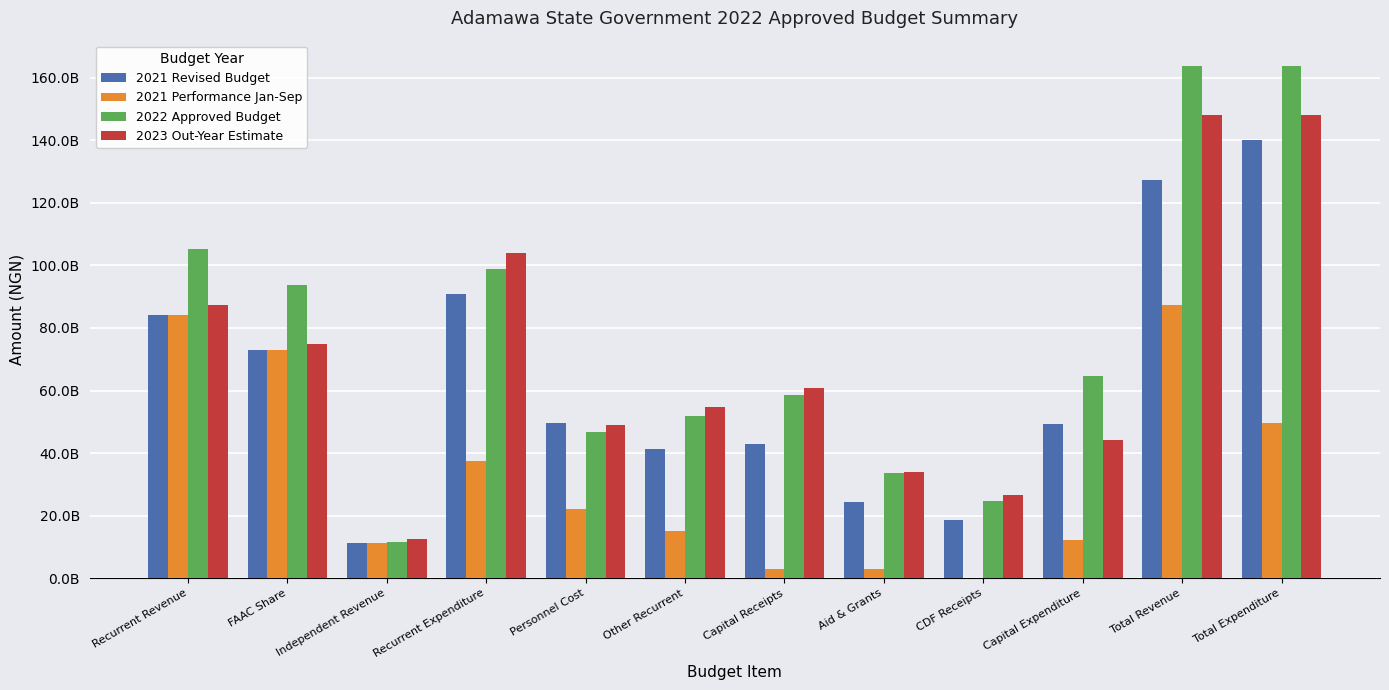

At which label is 2022 Approved Budget closest to 87574347020?

FAAC Share